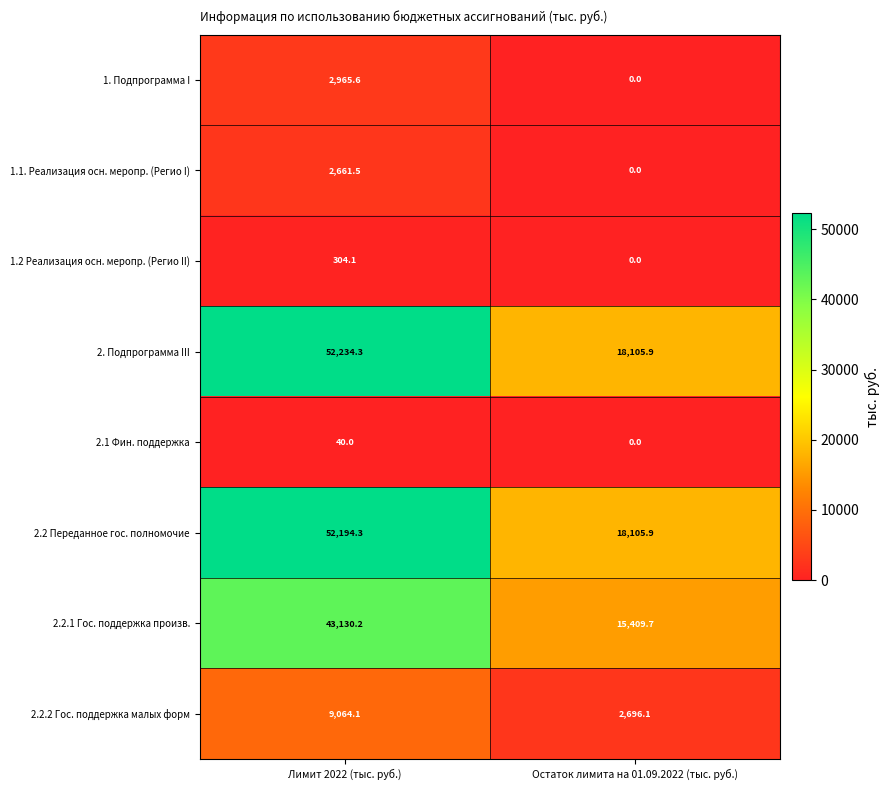

How many values in the 2.1 Фин. поддержка series are below 40?

1